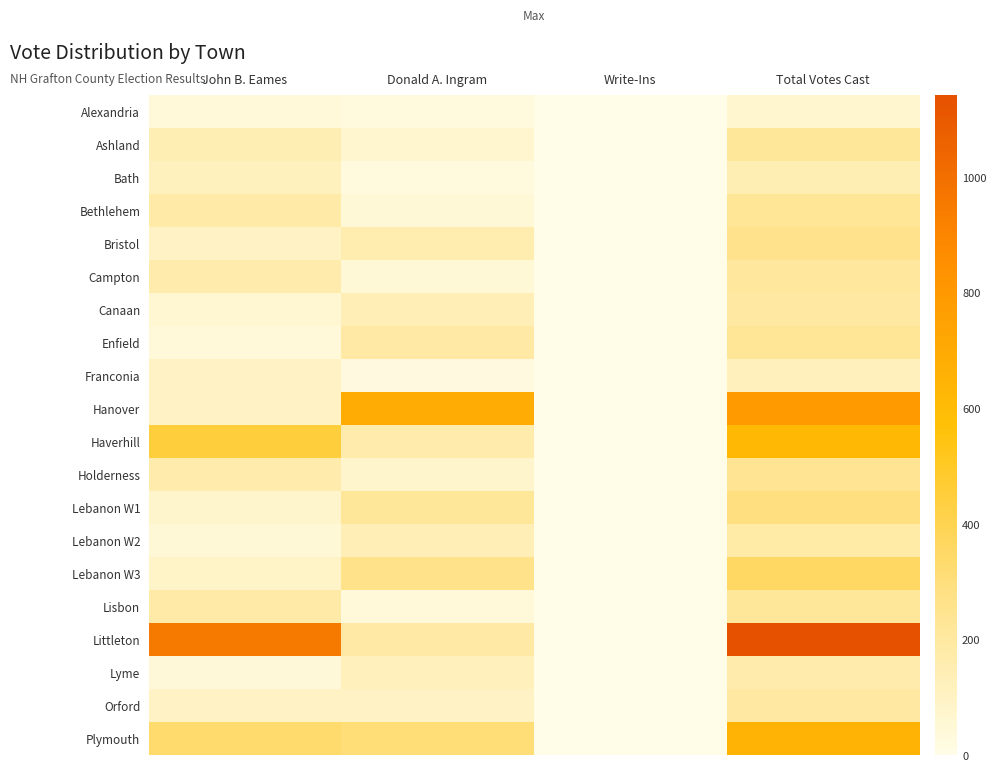

What is the spread (max minus min) of values at Write-Ins?

4